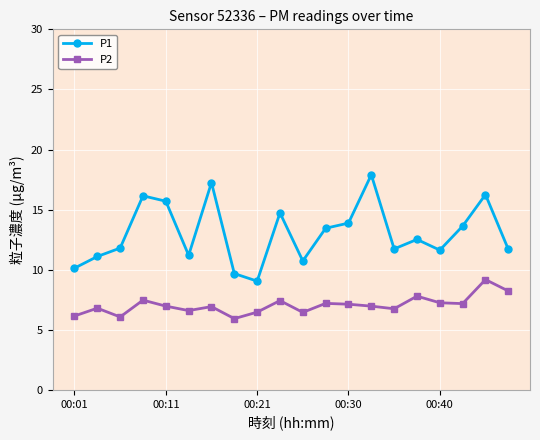

What is the difference between the second highest and second lowest values in the P2 series?

2.2